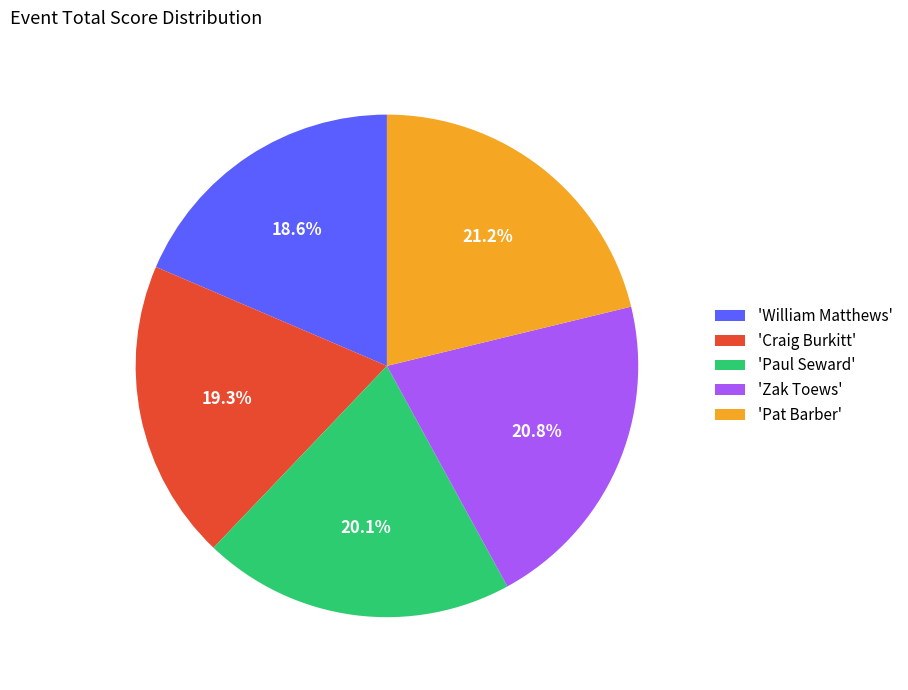

Is there any slice that represents more than half of the pie?

No